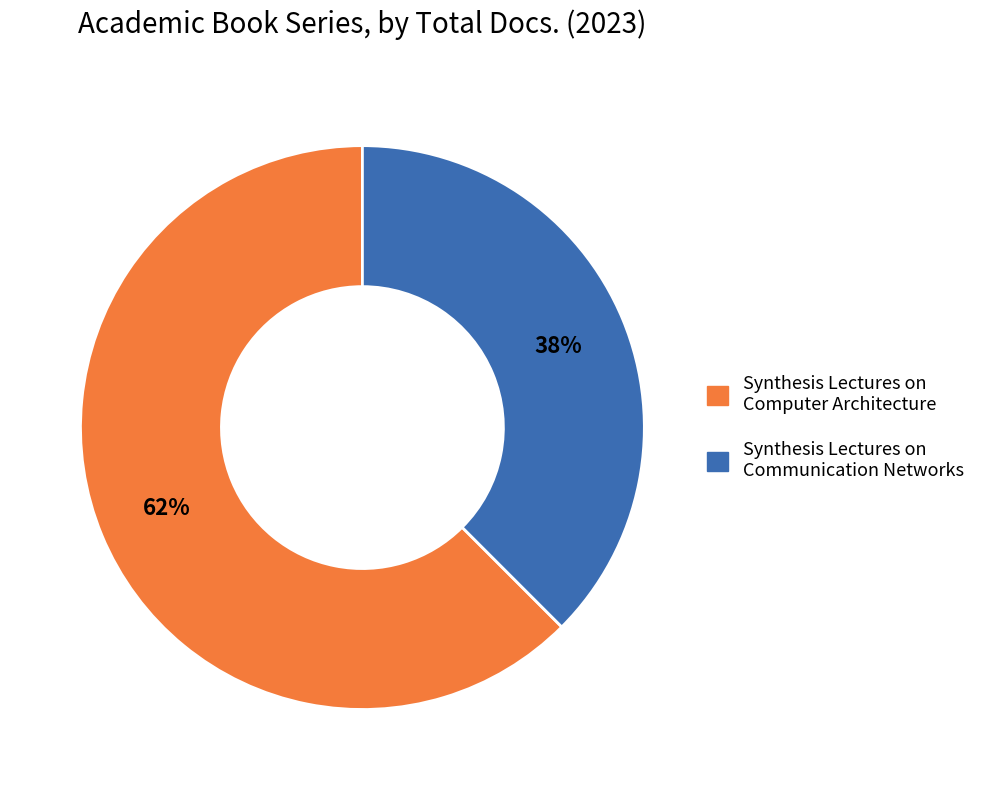

To the nearest percent, what portion does Synthesis Lectures on Computer Architecture represent?

62%